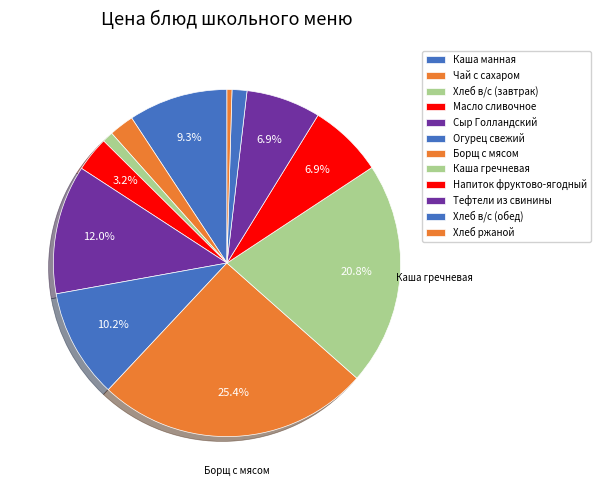

What is the ratio of the value at Хлеб в/с (завтрак) to the value at Напиток фруктово-ягодный?

0.1